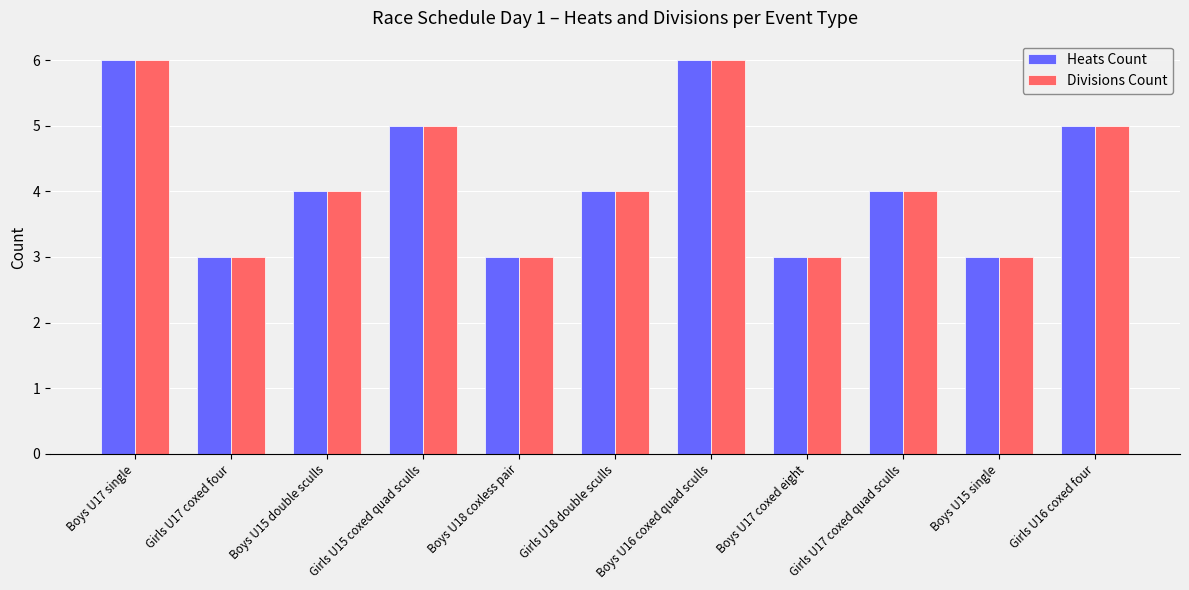

What position from the right is Girls U16 coxed four?

1